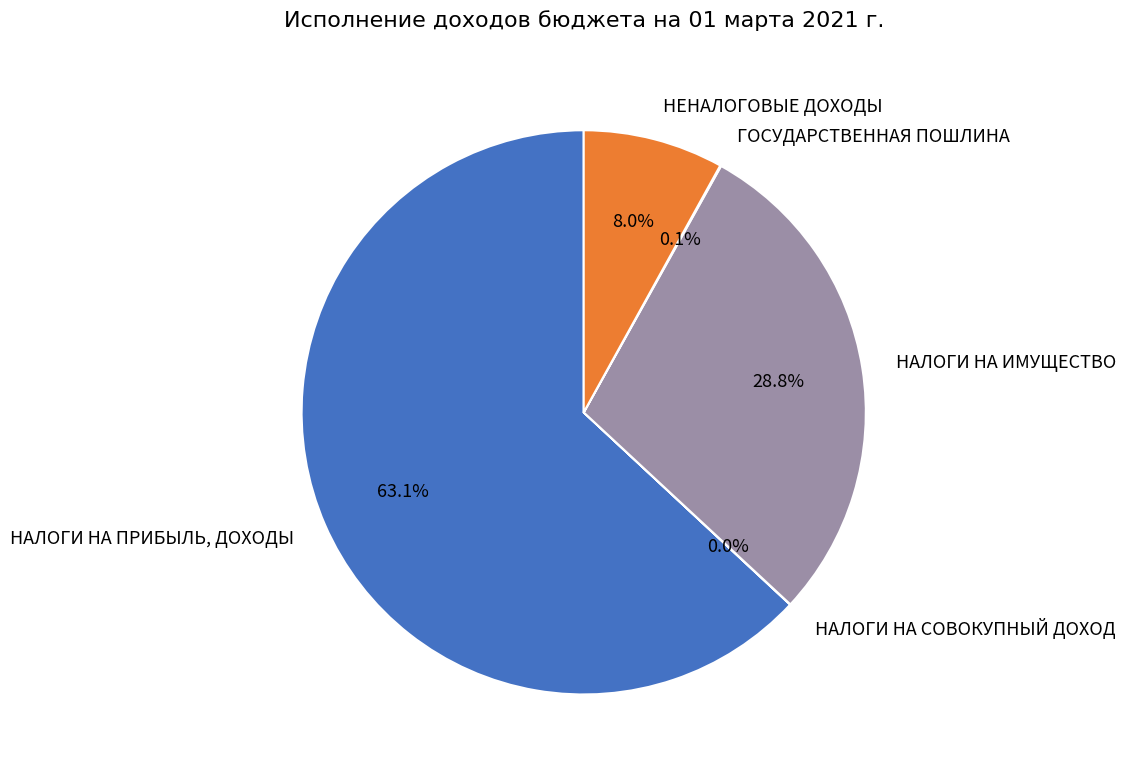

Does НАЛОГИ НА ПРИБЫЛЬ, ДОХОДЫ account for over 50% of the chart?

Yes